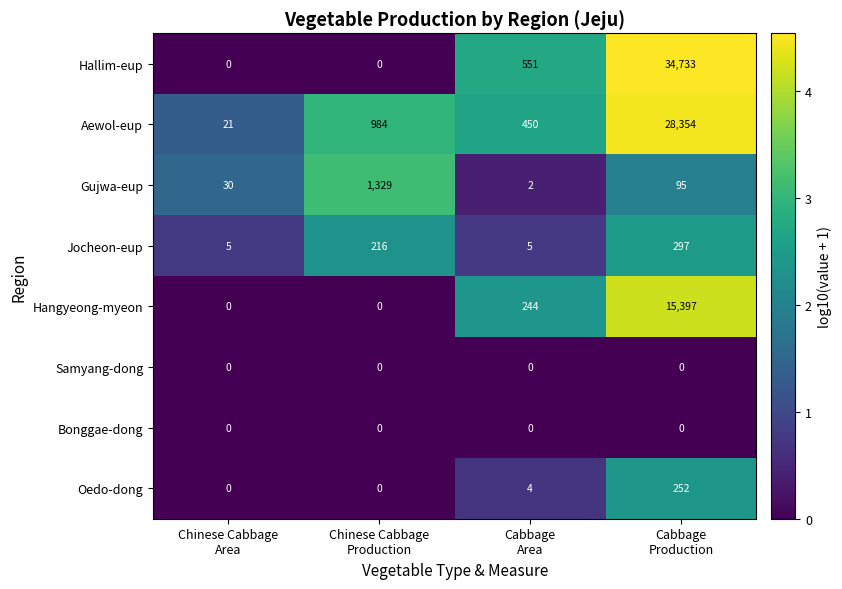

Which series has the largest range (max minus min)?

Hallim-eup